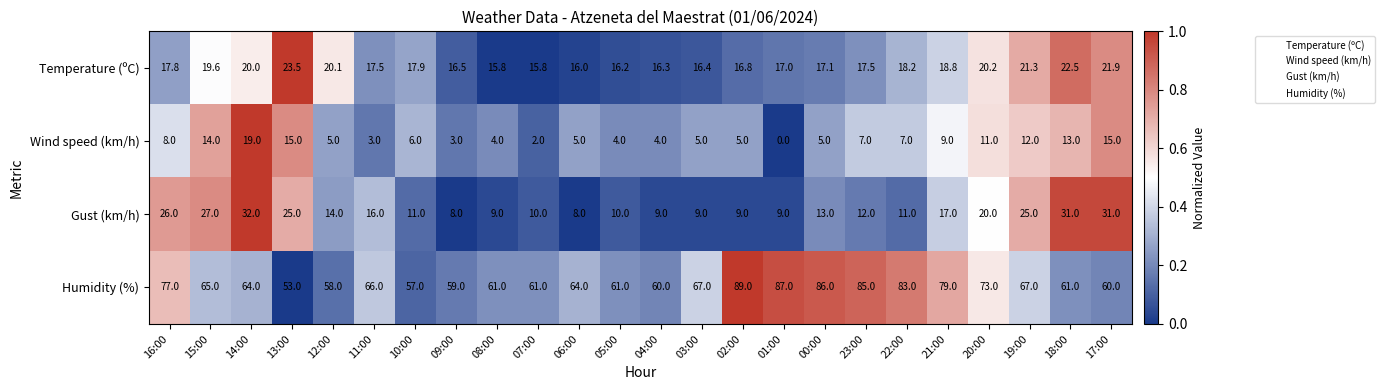

Read the Wind speed (km/h) value at 02:00.

5.0